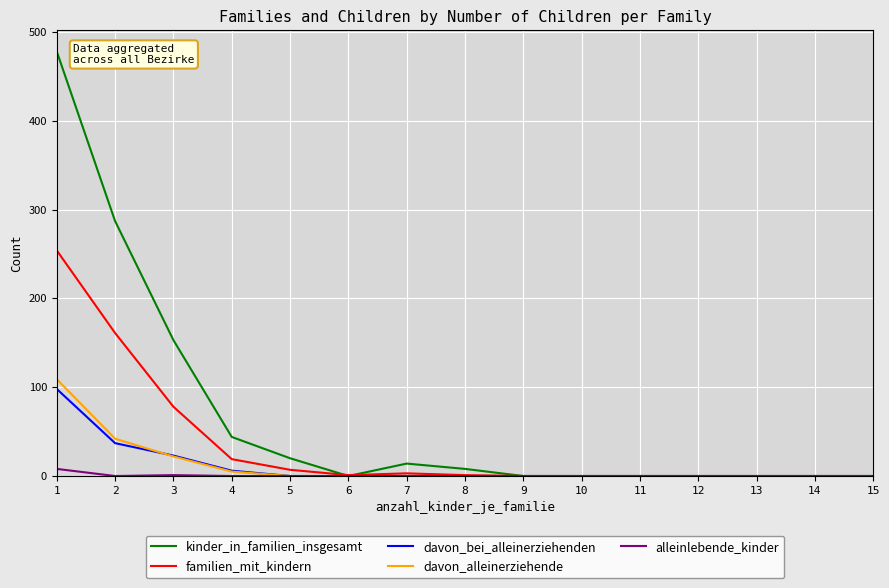

At 1, list the series in order from smallest to largest.

alleinlebende_kinder, davon_bei_alleinerziehenden, davon_alleinerziehende, familien_mit_kindern, kinder_in_familien_insgesamt